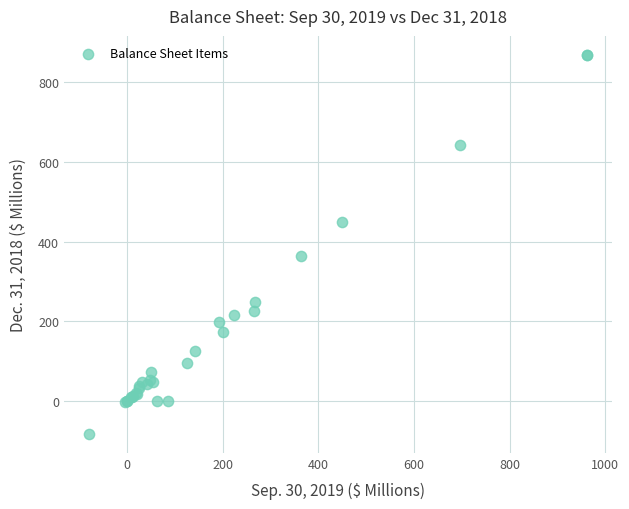

What Y value in the scatter plot is closest to 393?

362.7